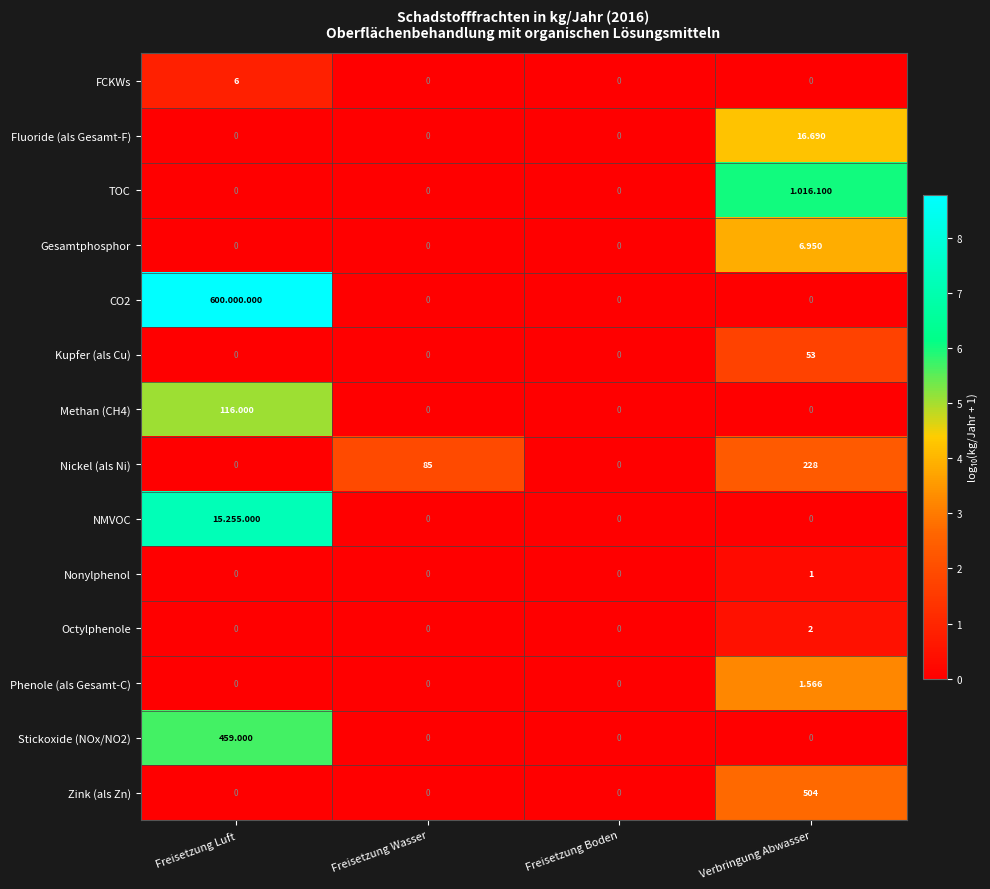

At which label does Kupfer (als Cu) reach its peak?

Verbringung Abwasser